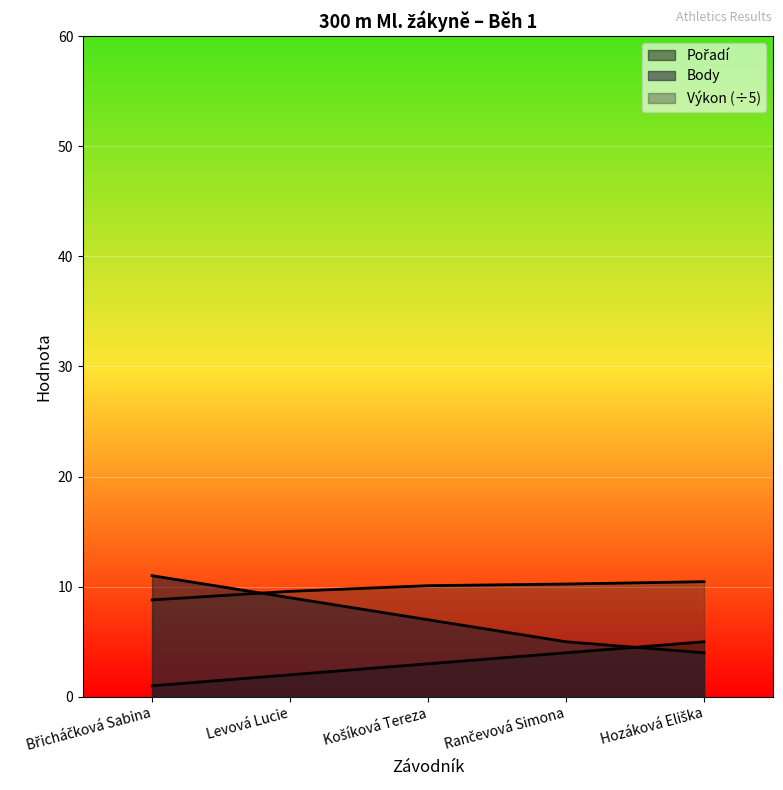

The value of Body at Levová Lucie is 4.3. True or false?

False